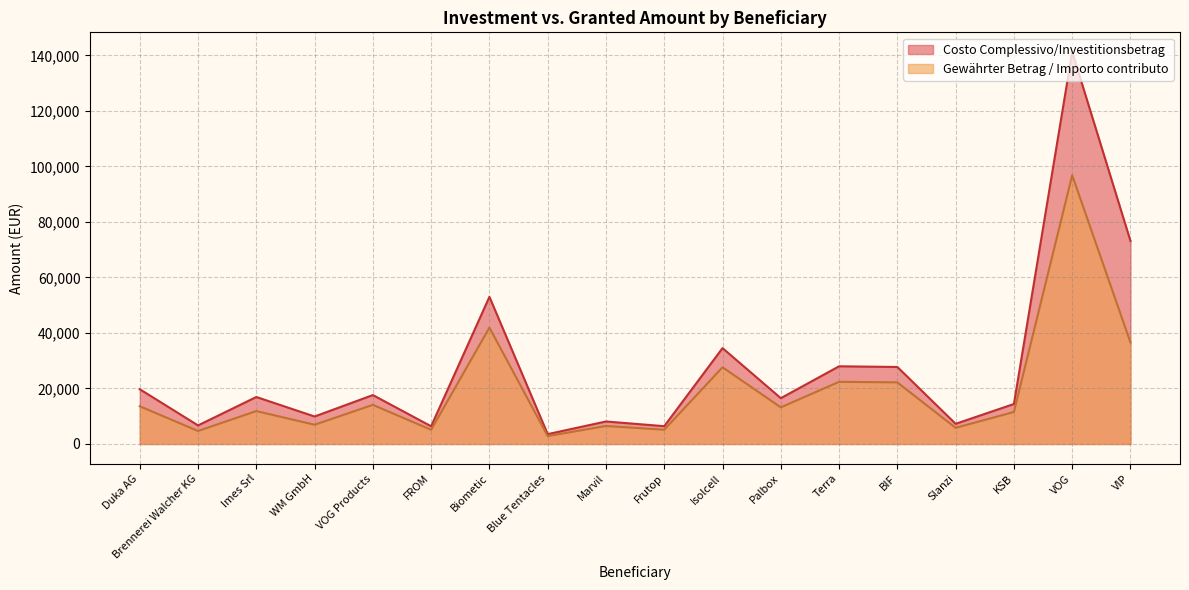

True or false: Gewährter Betrag / Importo contributo and Costo Complessivo/Investitionsbetrag intersect in this chart.

False